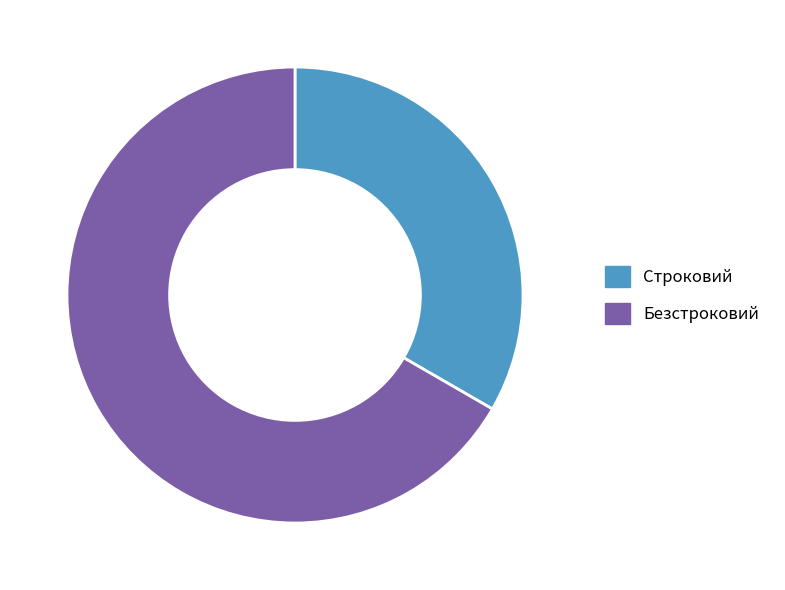

Which category has the smallest portion of the pie?

Строковий